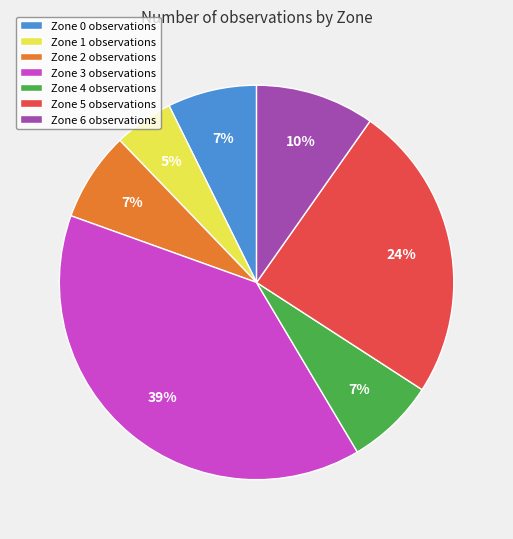

Is it true that Zone 4 is 18% of the pie?

False